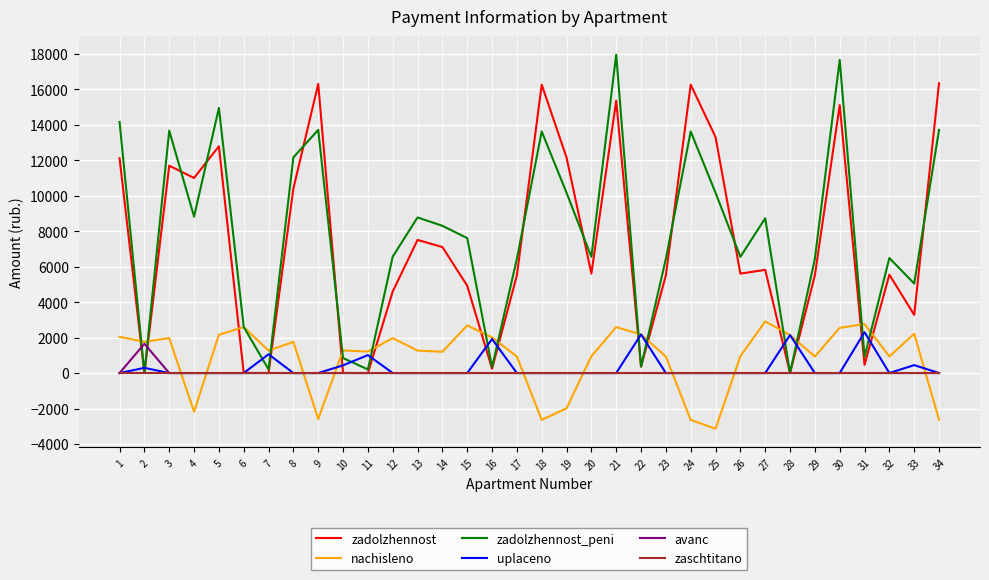

What is the total value across all series at 16?

4501.4